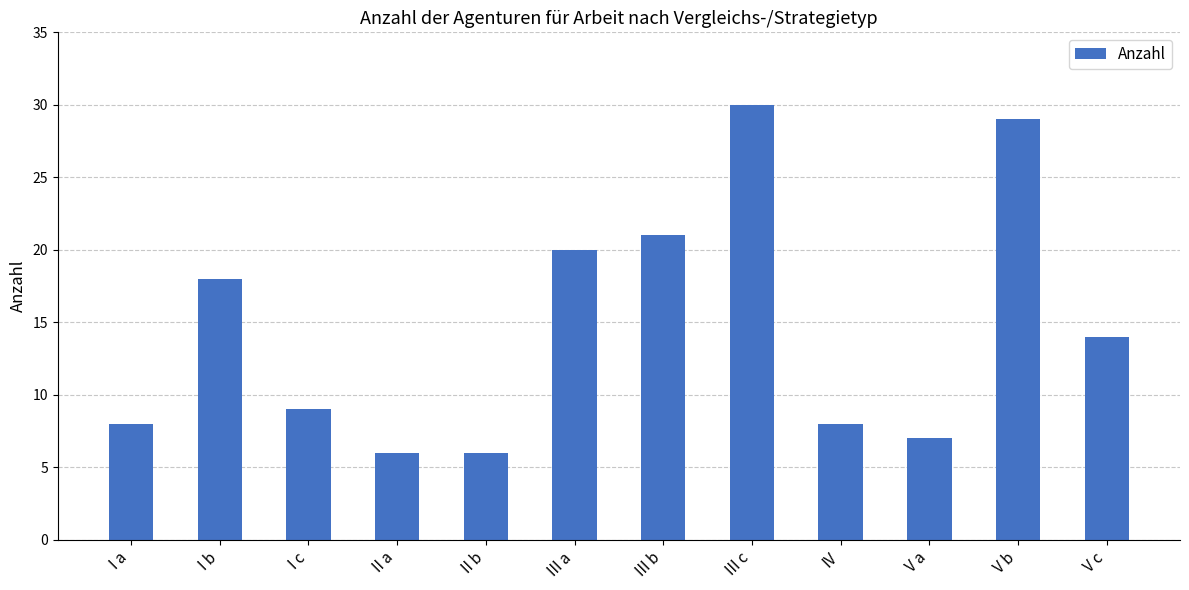

What is the change in value from III a to V c?

-6